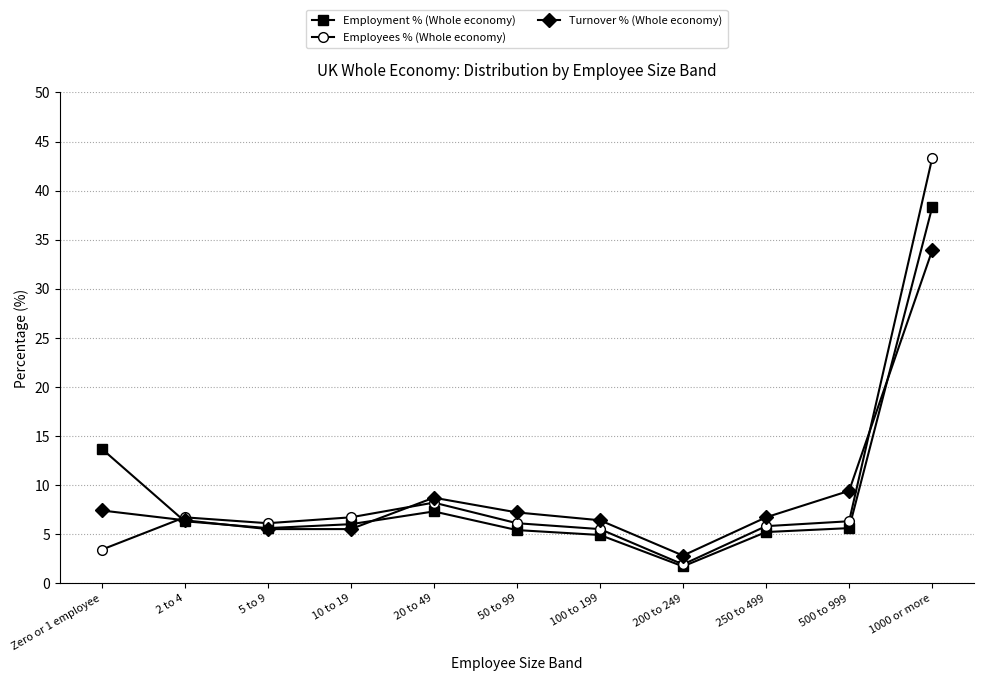

Which series has the largest range (max minus min)?

Employees % (Whole economy)